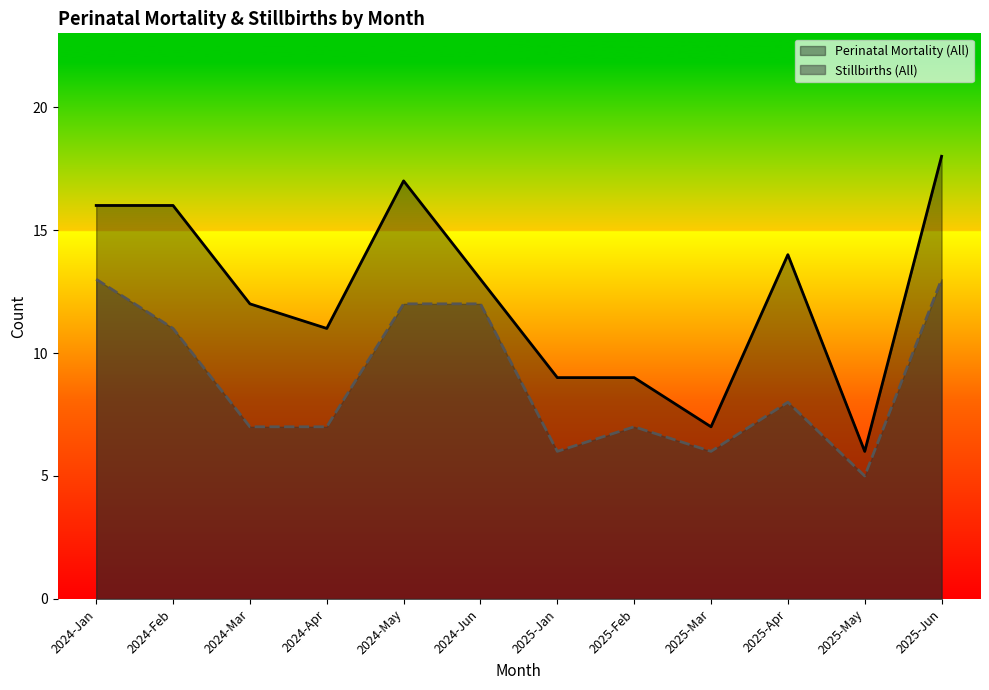

What is the spread (max minus min) of values at 2025-Jan?

3